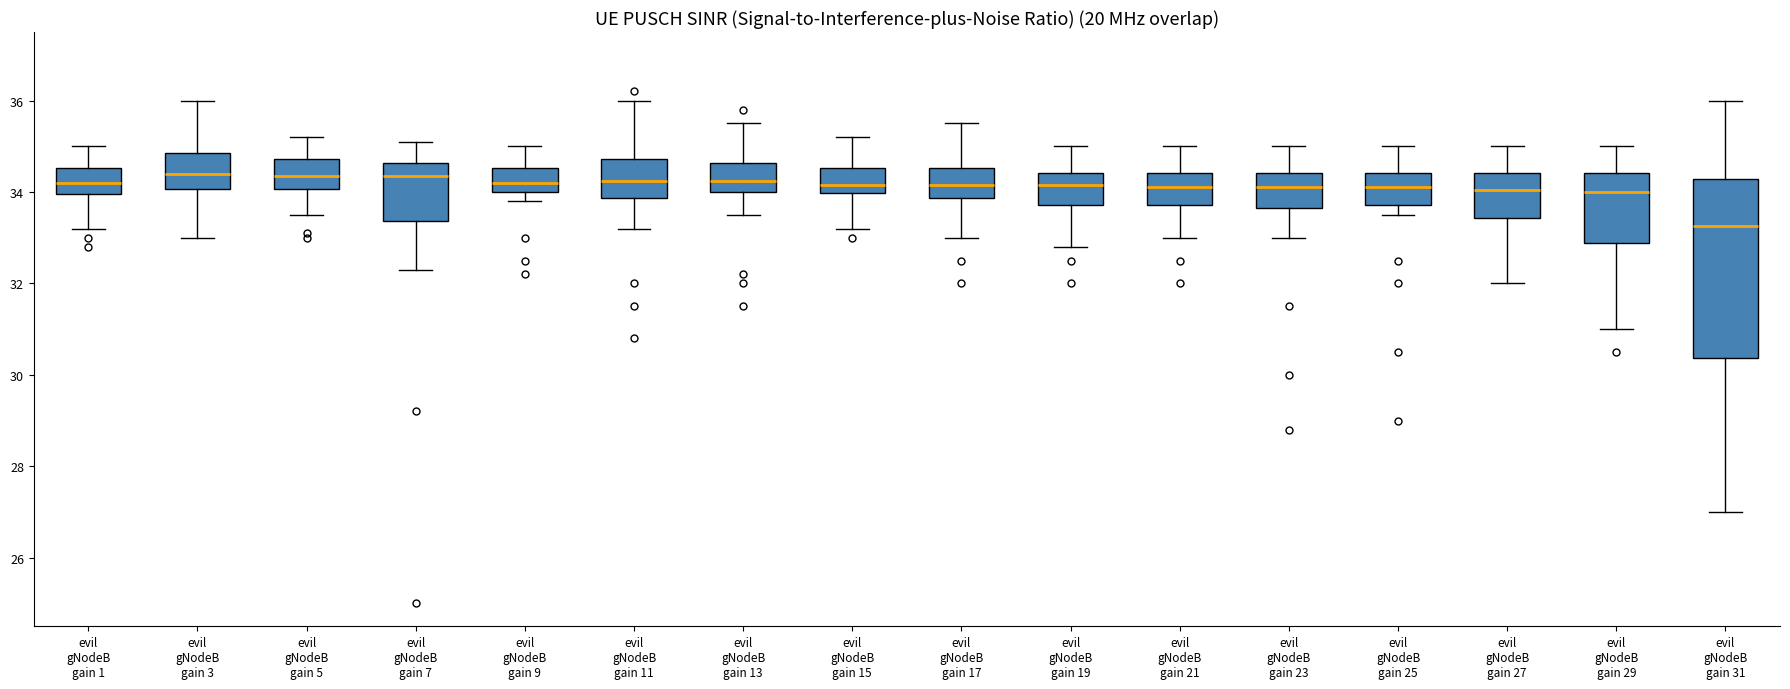

Where is the upper edge of the box for evil gNodeB gain 21 on the y-axis? The values are not printed on the chart, so give them approximately, as read against the axis.

34.4